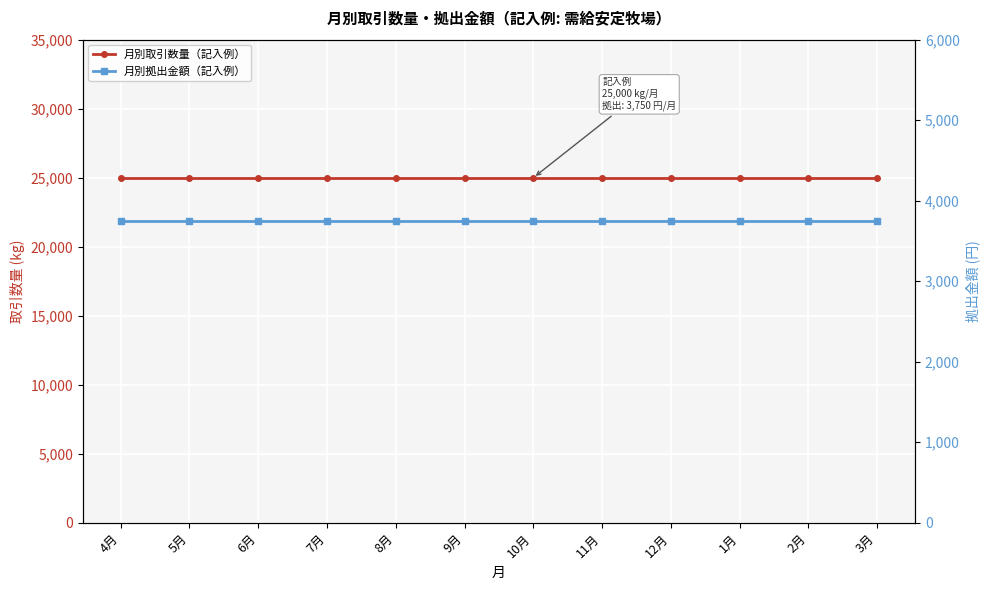

What position from the left is 2月?

11